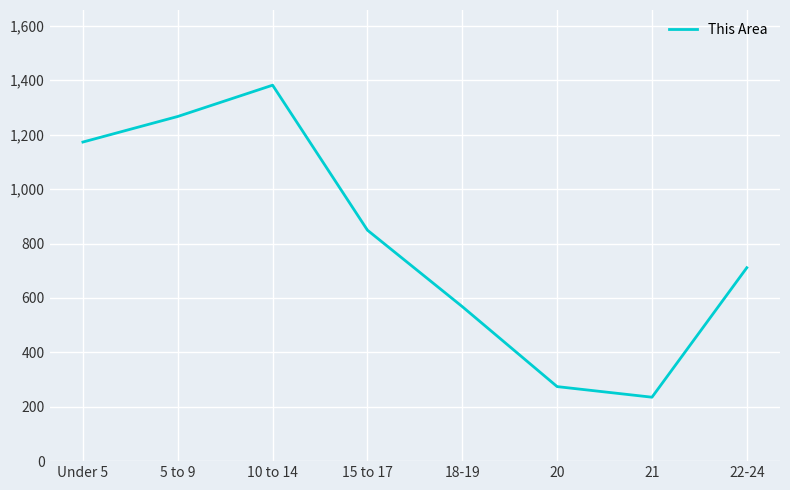

The chart shows a value of 1382 at 10 to 14. True or false?

True